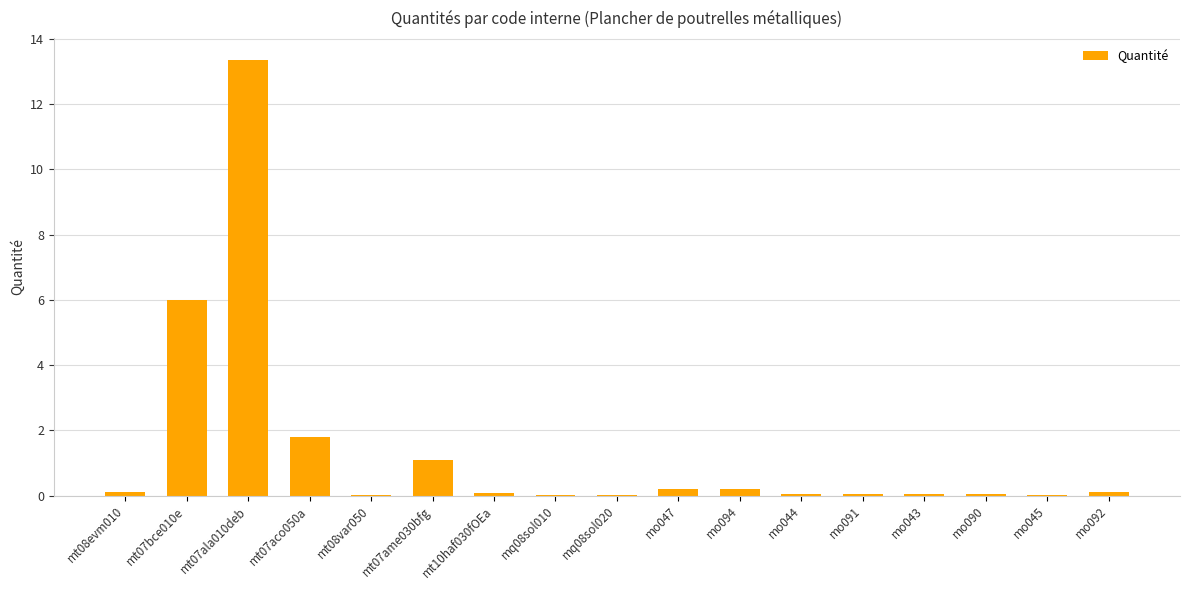

What is the sum of all values?

23.2